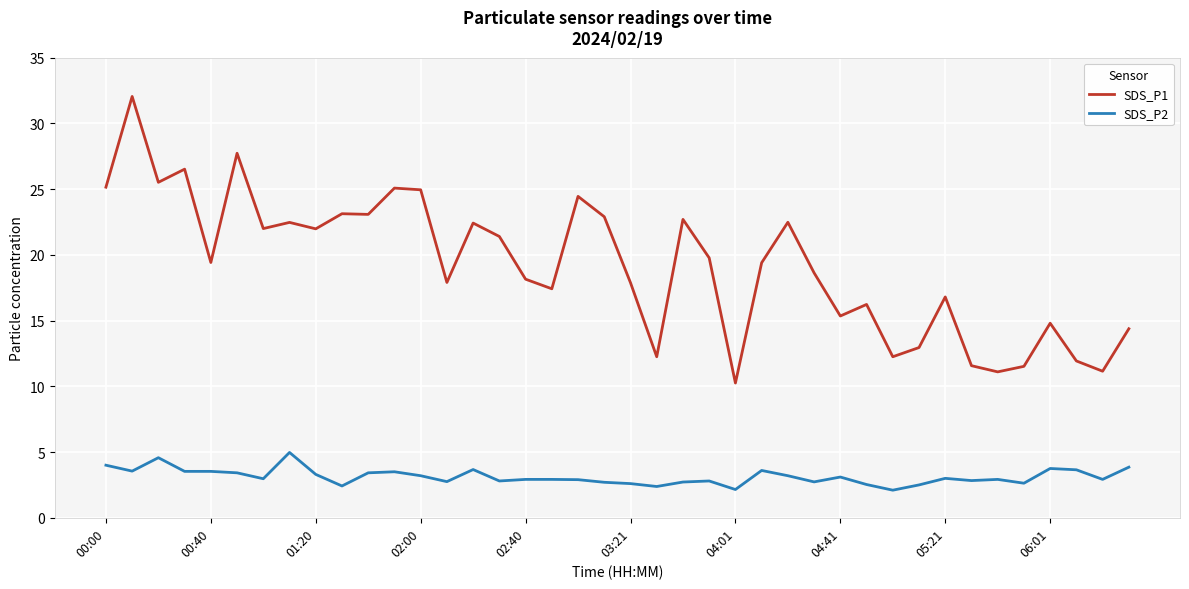

What is the minimum value shown in the chart?

2.1